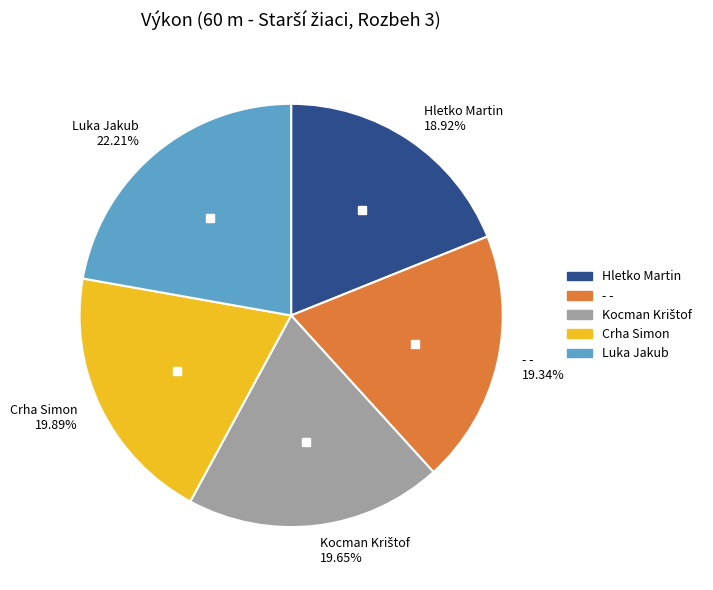

Is it true that Hletko Martin is 10% of the pie?

False